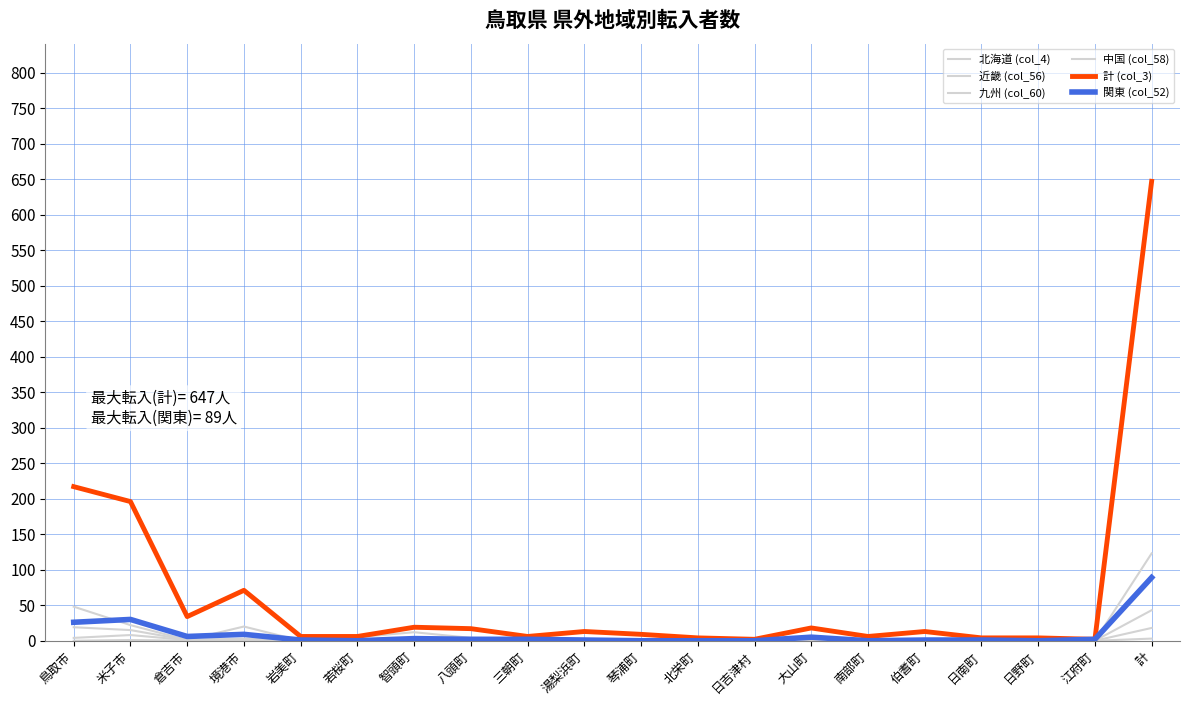

Does the chart have visible grid lines?

Yes